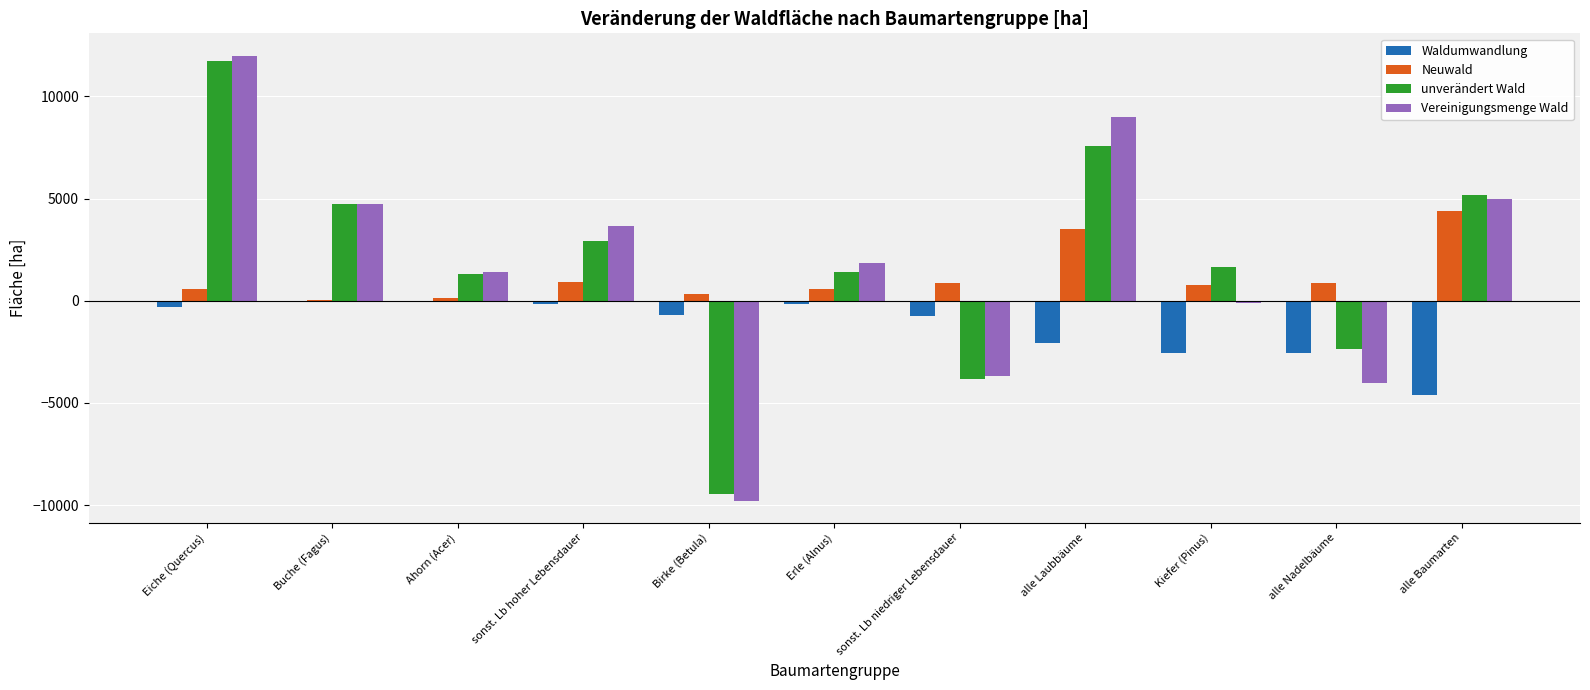

Which series changed the most between Erle (Alnus) and Kiefer (Pinus)?

Waldumwandlung